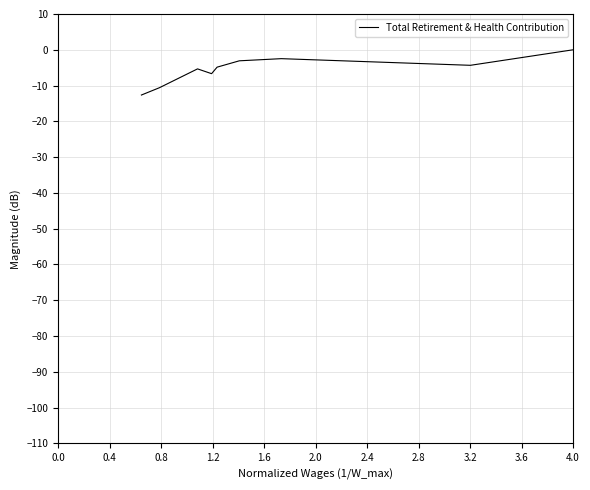

How many data points are above -4?

3